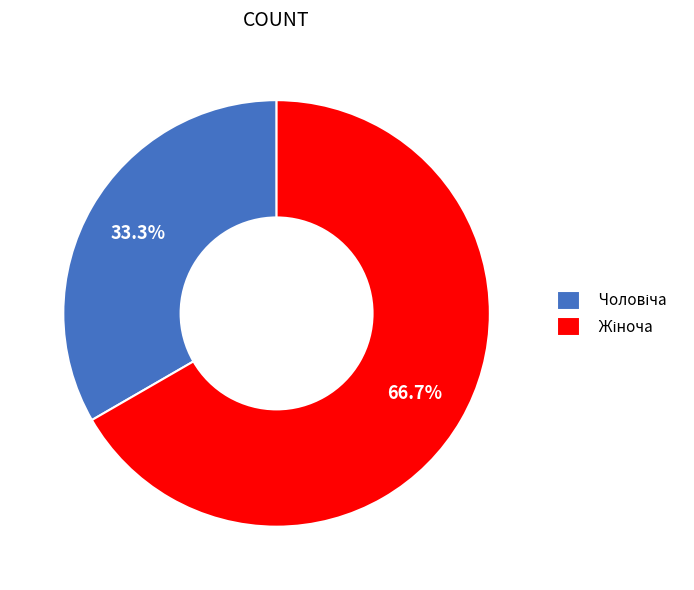

Does any single category account for the majority?

Yes